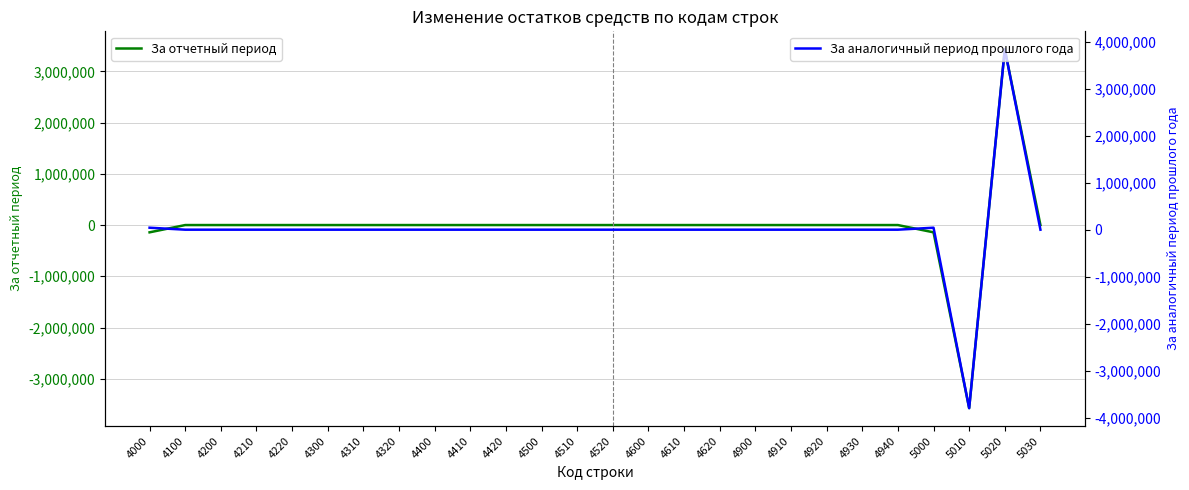

Does the chart have visible grid lines?

Yes